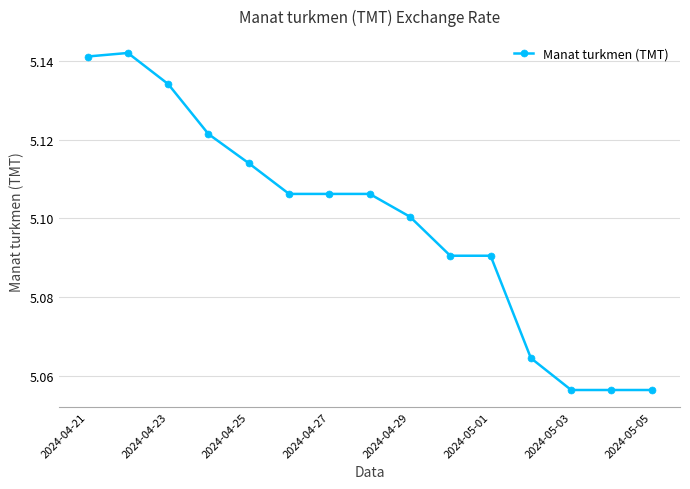

What is the sum of all values?

76.5